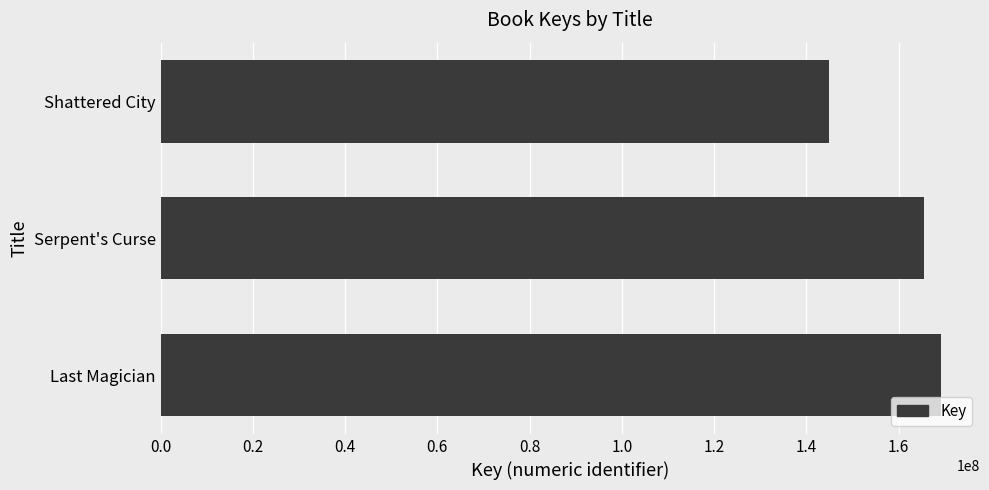

Reading top to bottom, what are all the values shown in this chart?

Shattered City=144828474	Serpent's Curse=165490636	Last Magician=169154657